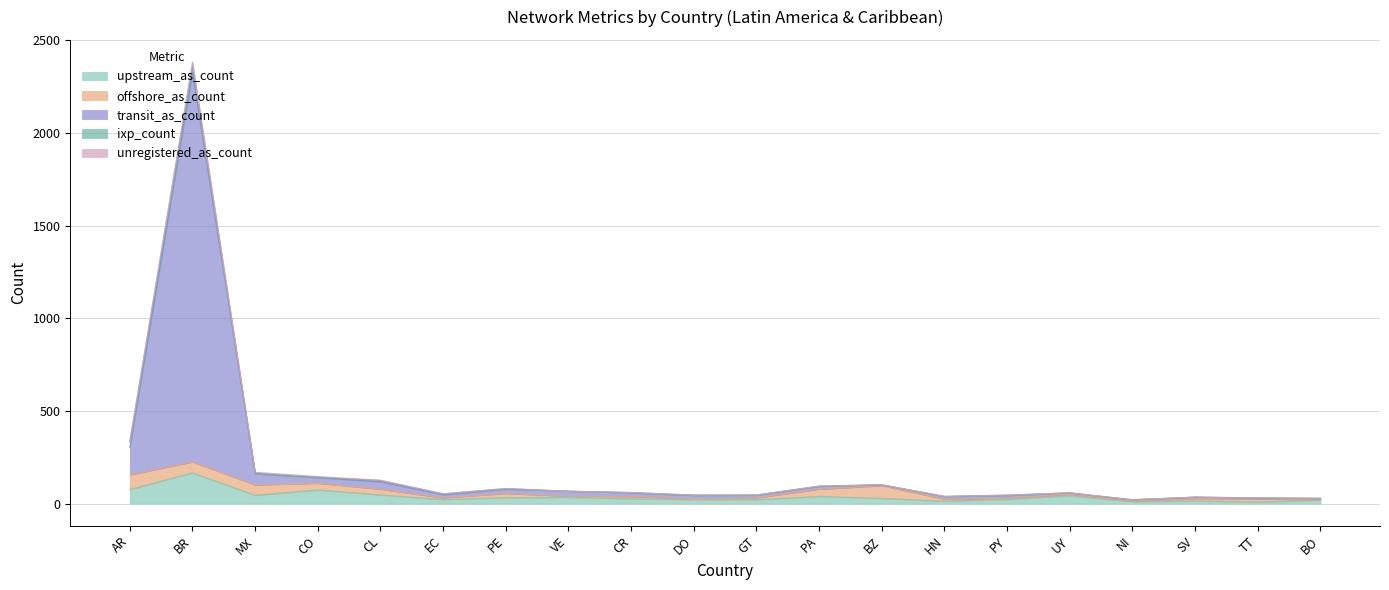

Does the chart display data point markers on the line(s)?

No